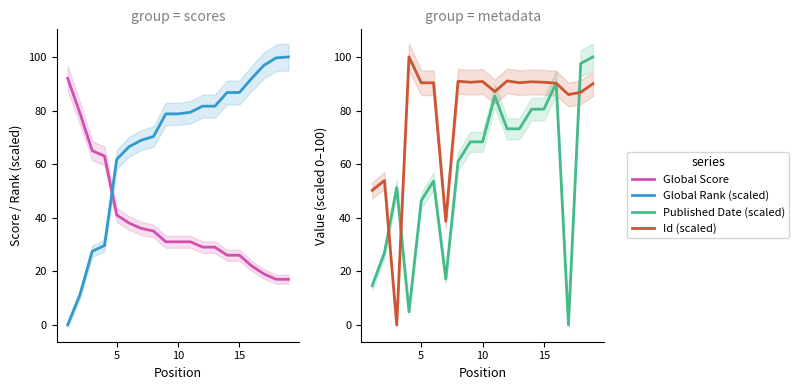

Reading left to right, extract all data points from this chart.

Global Score: 92.0	79.0	65.0	63.0	41.0	38.0	36.0	35.0	31.0	31.0	31.0	29.0	29.0	26.0	26.0	22.0	19.0	17.0	17.0
Global Rank (scaled): 0.0	11.3	27.4	29.6	61.8	66.5	68.9	70.3	78.7	78.7	79.3	81.6	81.6	86.7	86.7	92.0	96.9	99.7	100.0
Published Date (scaled): 14.6	26.8	51.2	4.9	46.3	53.7	17.1	61.0	68.3	68.3	85.4	73.2	73.2	80.5	80.5	90.2	0.0	97.6	100.0
Id (scaled): 50.2	53.9	0.0	100.0	90.3	90.4	38.6	90.9	90.6	90.8	87.1	91.0	90.4	90.7	90.5	90.2	85.9	86.8	90.0